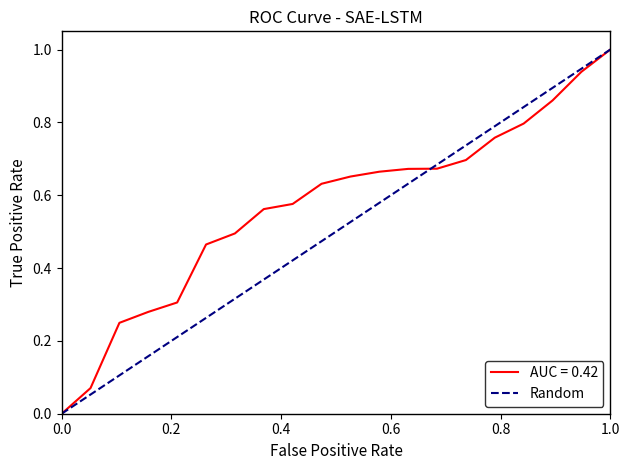

True or false: the data shows -1 at 0.0.

False